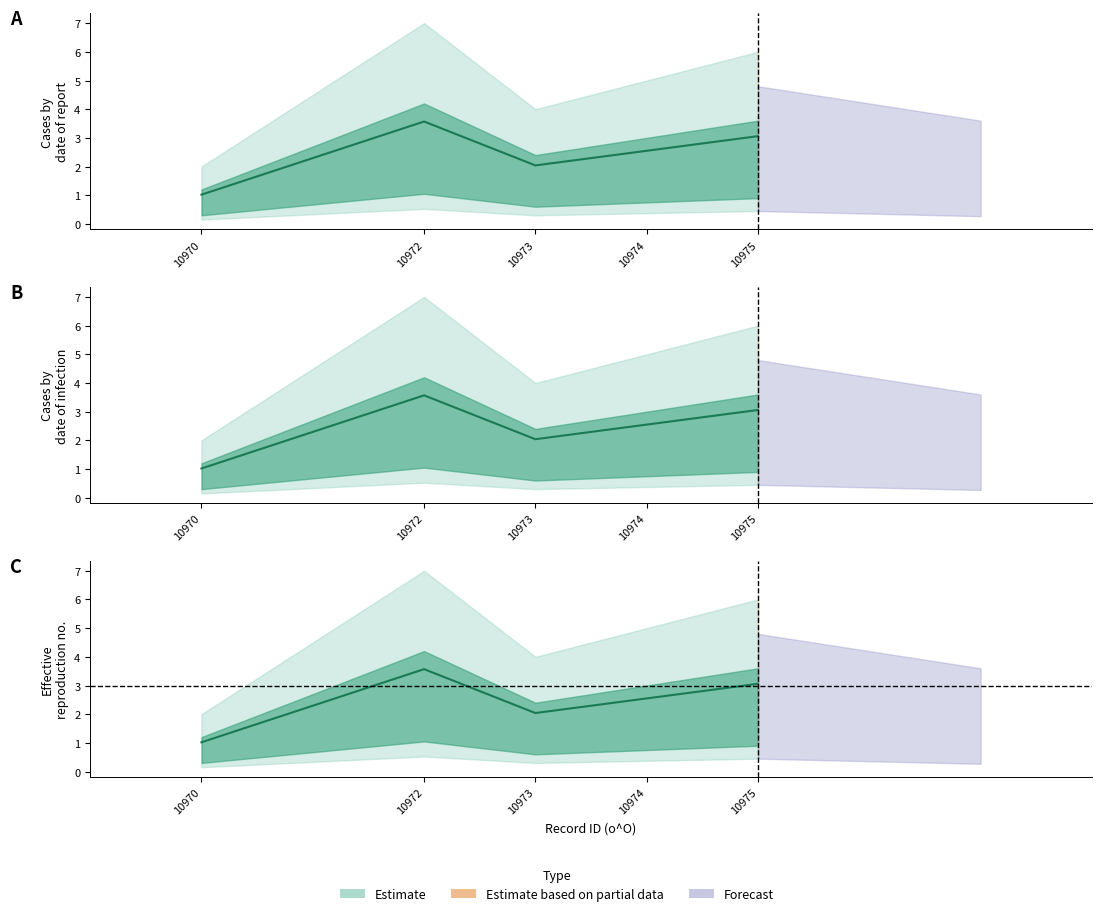

How many series are shown in this chart?

2